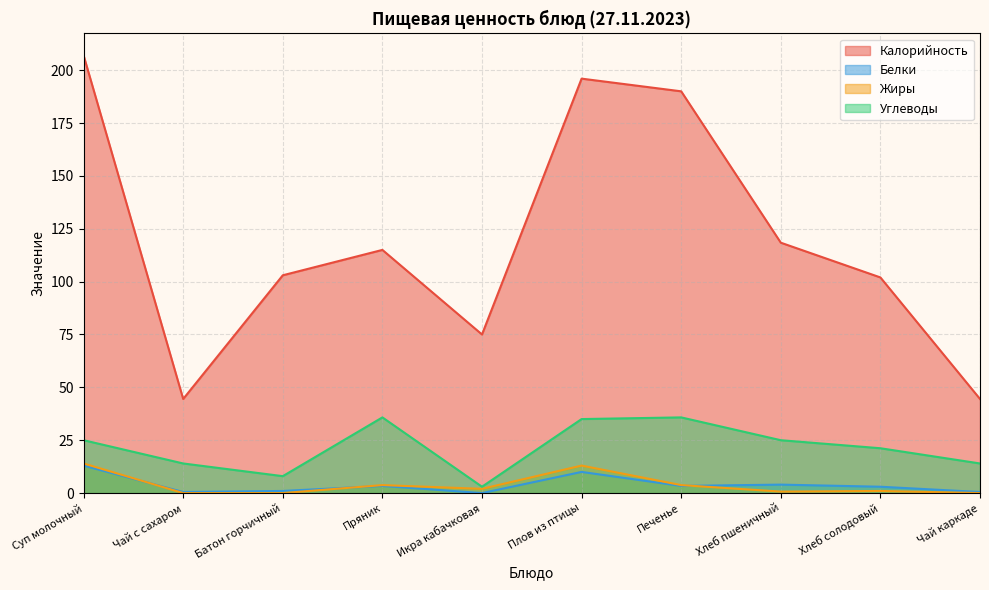

Rank the series by their maximum value, from highest to lowest.

Калорийность, Углеводы, Жиры, Белки